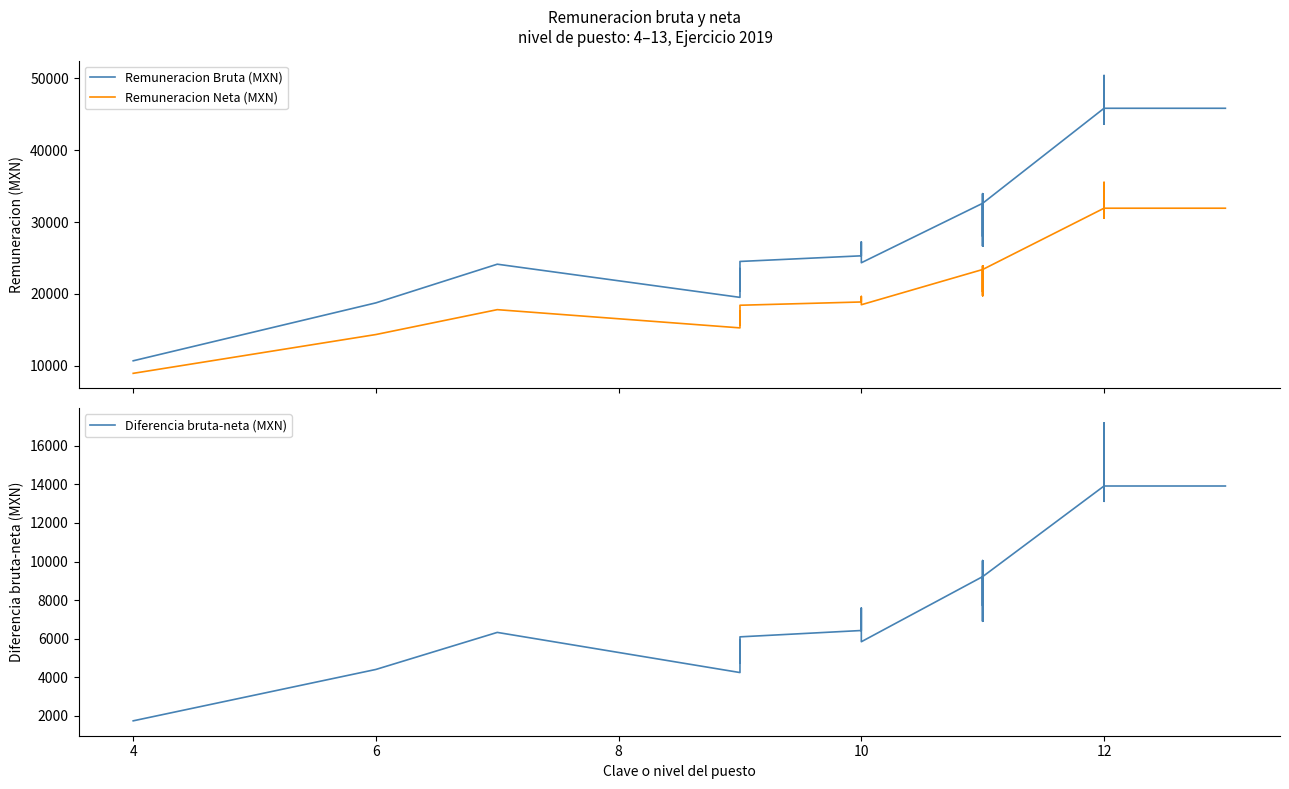

True or false: Diferencia bruta-neta (MXN) and Remuneracion Neta (MXN) intersect in this chart.

False